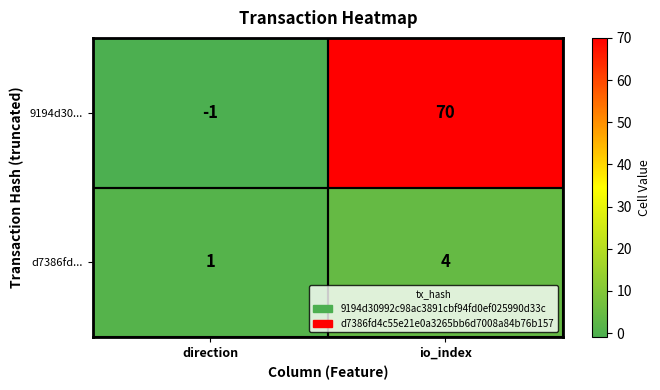

What is the sum of all d7386fd... values?

5